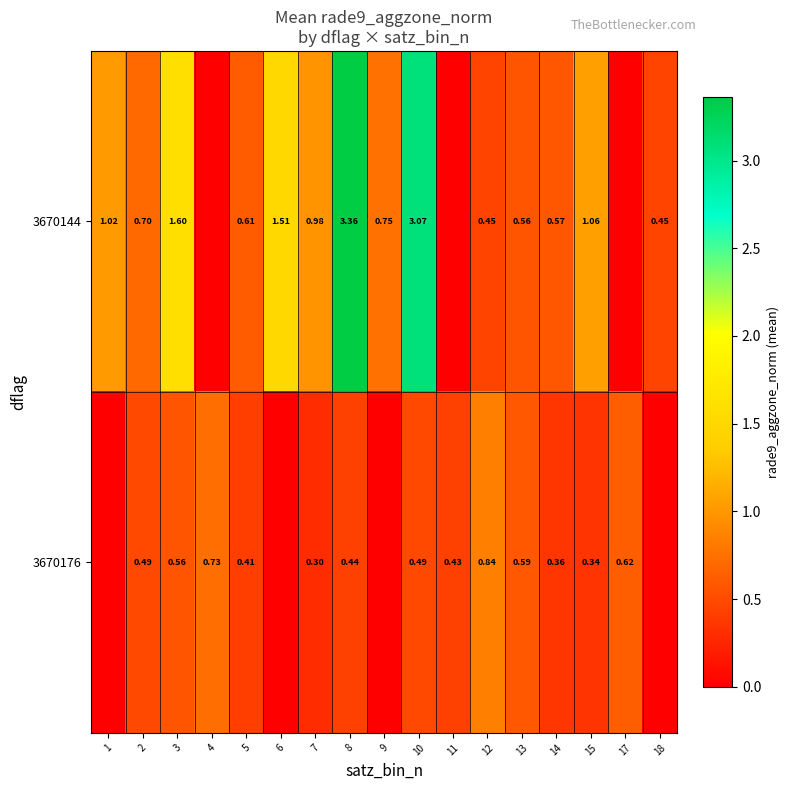

Is it true that 3670144 equals 0.0 at 17?

True